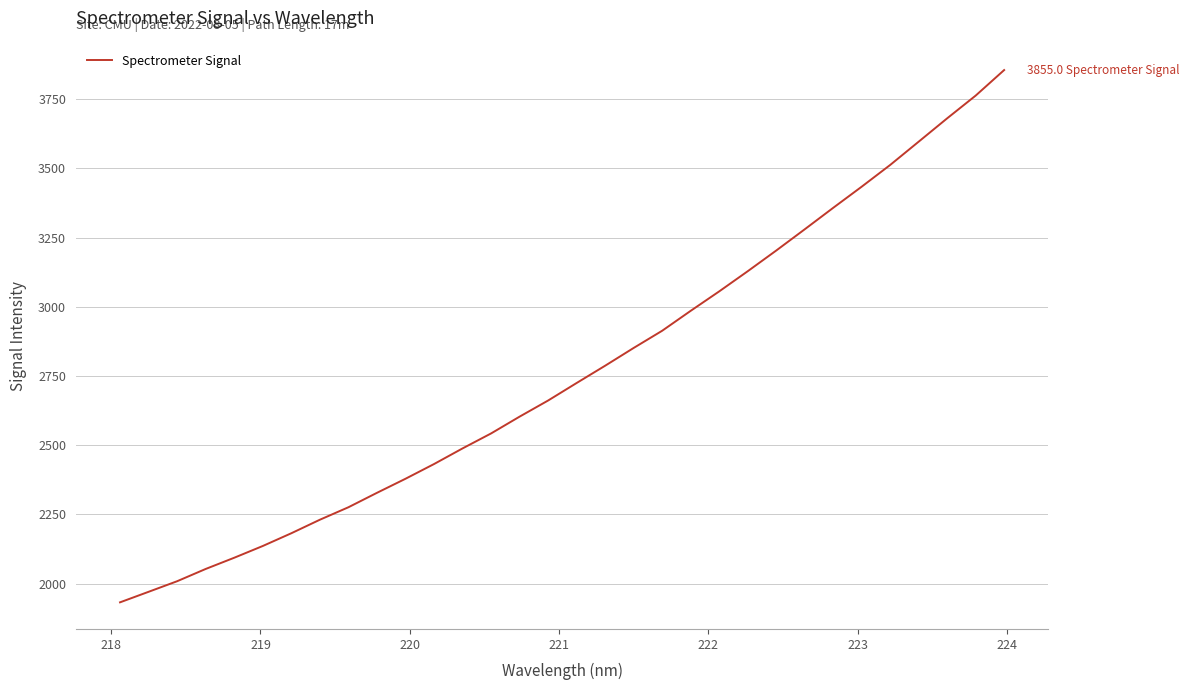

What is the maximum value shown in the chart?

3855.0